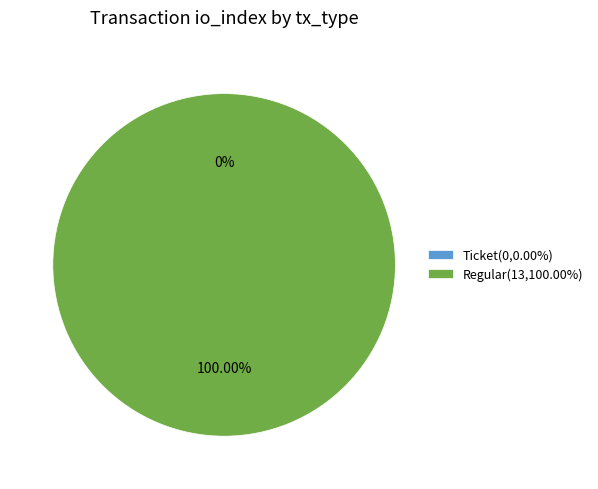

How many slices are in this pie chart?

2